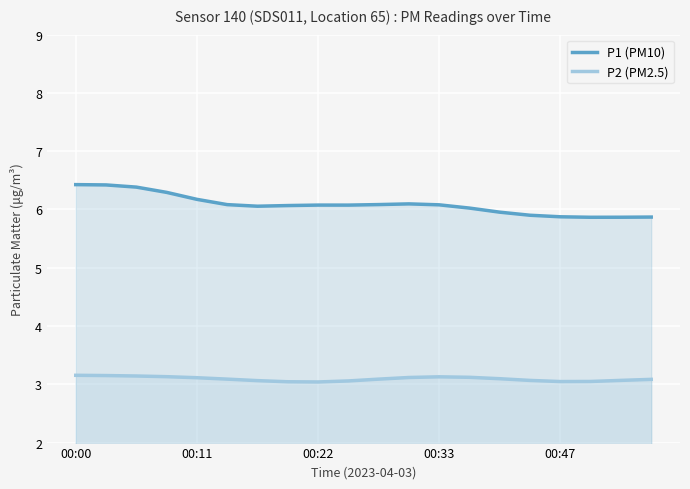

Which series has the largest range (max minus min)?

P1 (PM10)